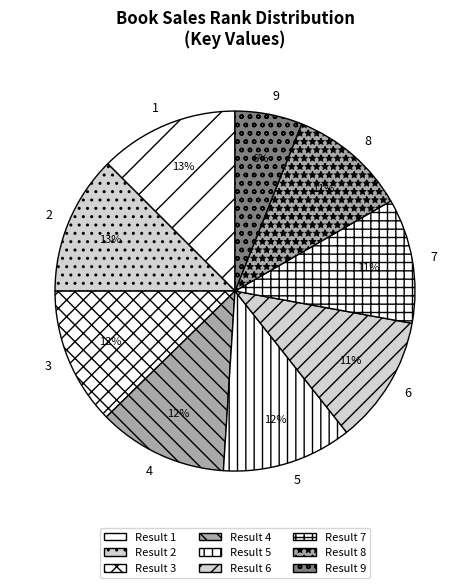

Is the sum of 3 and 7 greater than half?

No